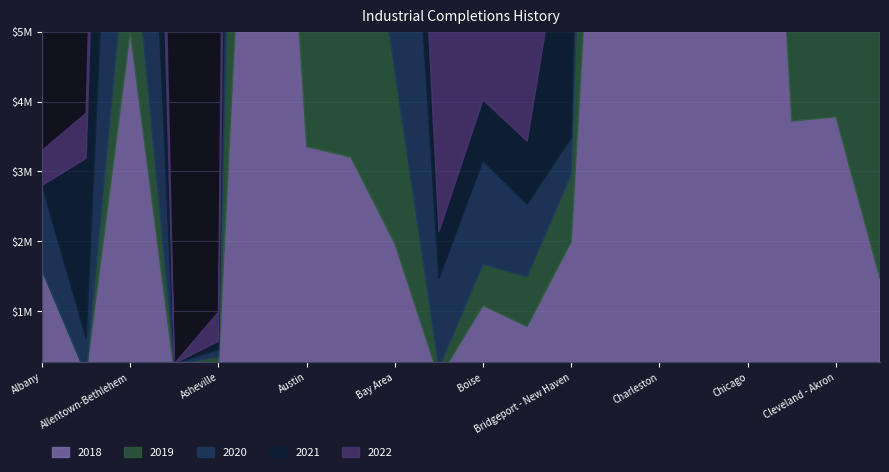

Which has a higher value, Anchorage or Birmingham?

Anchorage